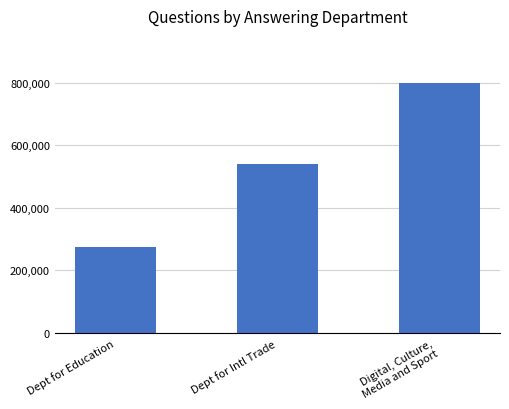

What value does the data have at Dept for Intl Trade, to the nearest 10?

539310